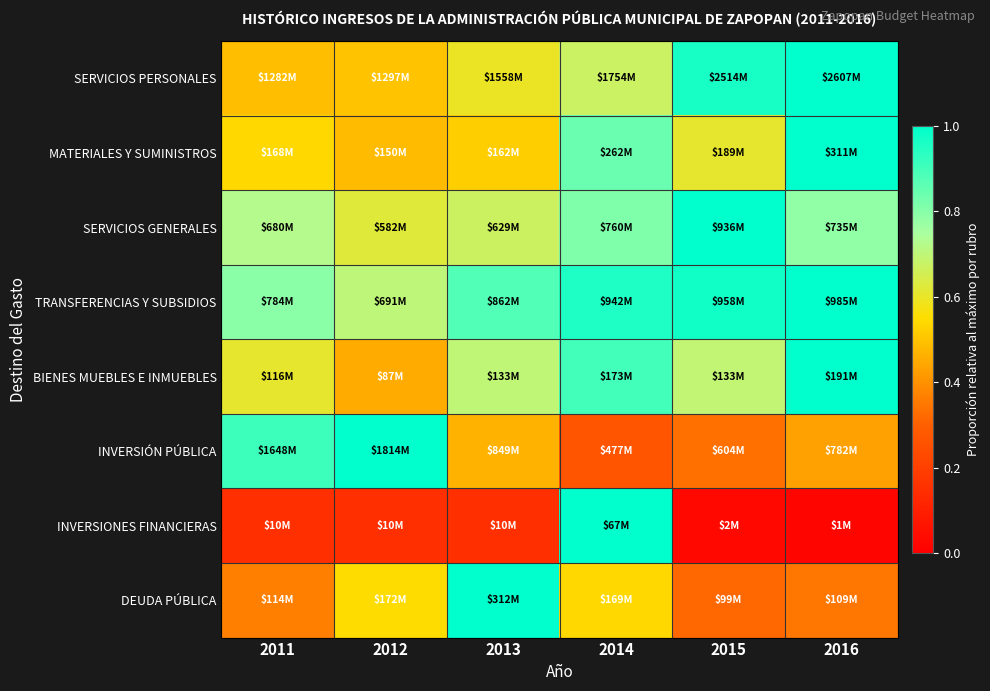

Reading left to right, what are all the values shown in this chart?

SERVICIOS PERSONALES: 2011=0.5	2012=0.5	2013=0.6	2014=0.7	2015=1.0	2016=1.0
MATERIALES Y SUMINISTROS: 2011=0.5	2012=0.5	2013=0.5	2014=0.8	2015=0.6	2016=1.0
SERVICIOS GENERALES: 2011=0.7	2012=0.6	2013=0.7	2014=0.8	2015=1.0	2016=0.8
TRANSFERENCIAS Y SUBSIDIOS: 2011=0.8	2012=0.7	2013=0.9	2014=1.0	2015=1.0	2016=1.0
BIENES MUEBLES E INMUEBLES: 2011=0.6	2012=0.5	2013=0.7	2014=0.9	2015=0.7	2016=1.0
INVERSIÓN PÚBLICA: 2011=0.9	2012=1.0	2013=0.5	2014=0.3	2015=0.3	2016=0.4
INVERSIONES FINANCIERAS: 2011=0.1	2012=0.1	2013=0.1	2014=1.0	2015=0.0	2016=0.0
DEUDA PÚBLICA: 2011=0.4	2012=0.5	2013=1.0	2014=0.5	2015=0.3	2016=0.3